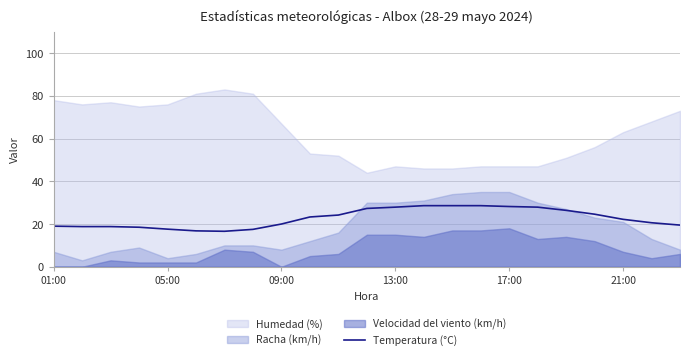

True or false: Temperatura (°C) has a value of 10.8 at 09:00.

False